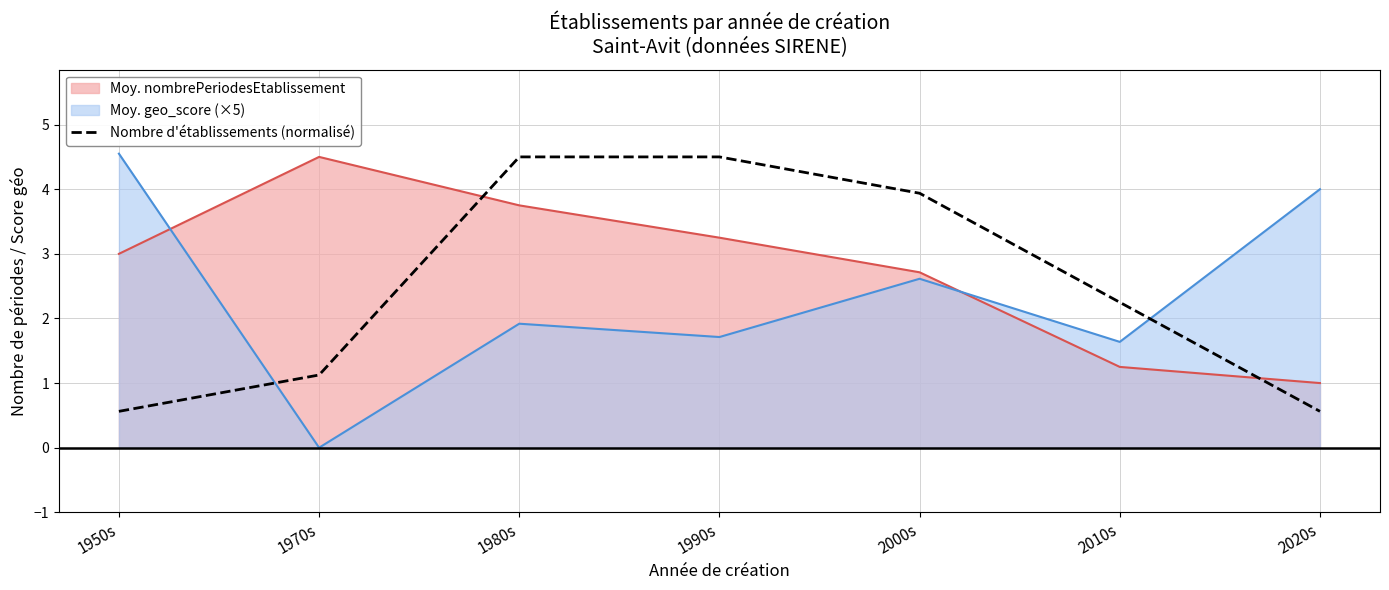

Between 1970s and 2010s, which series saw the biggest shift?

Moy. nombrePeriodesEtablissement